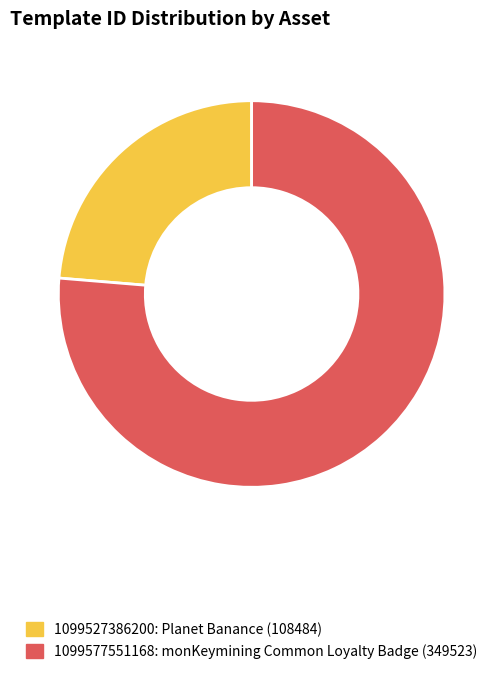

What is the smallest slice in the pie chart?

1099527386200